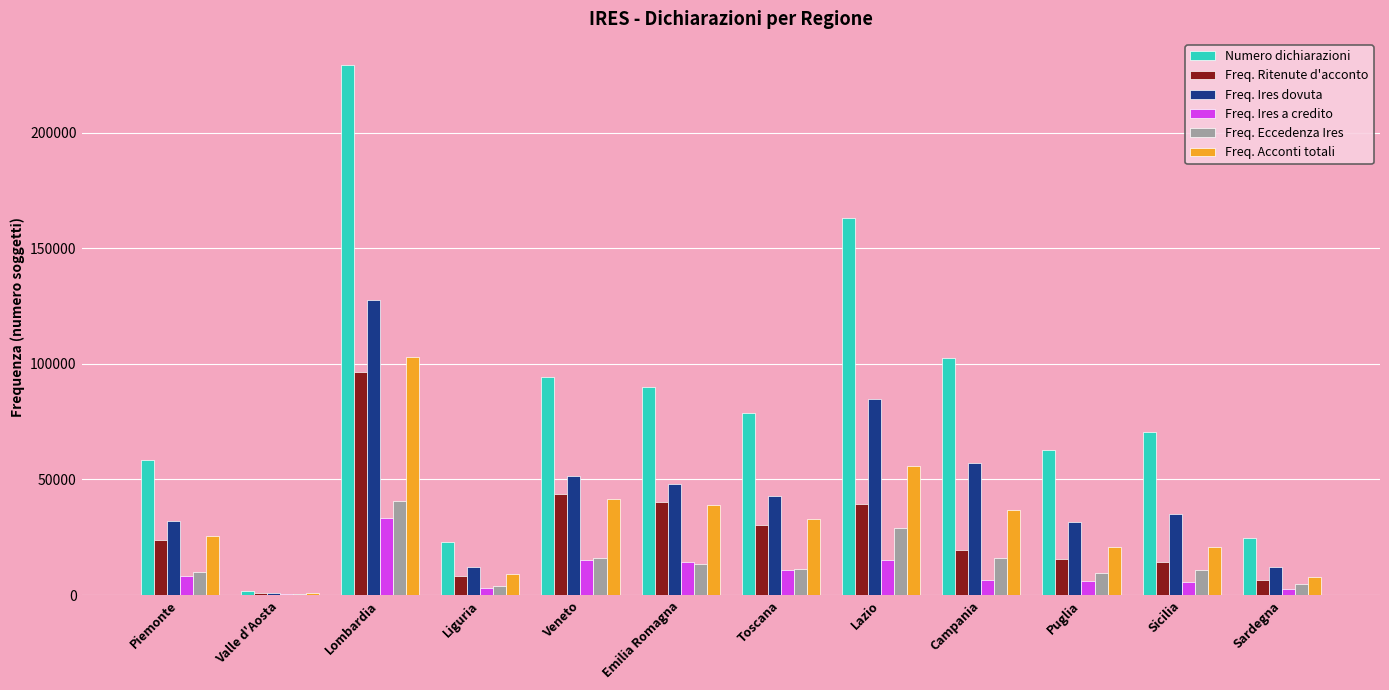

What is the sum of all Freq. Eccedenza Ires values?

166358